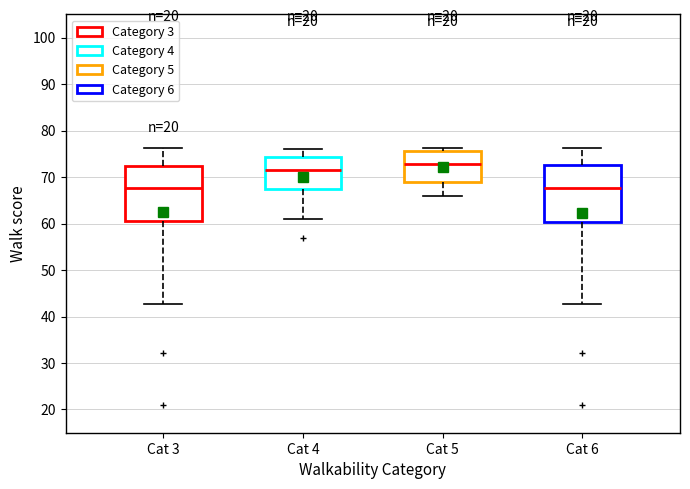

Reading left to right, transcribe this box plot: for each box, give where its median line is, the range the box spans, and where its two whiskers end, as read against the y-axis. The values are not printed on the chart, so give them approximately, as read against the axis.

Cat 3: median 68, box 61 to 72, whiskers 43 to 76
Cat 4: median 72, box 67 to 74, whiskers 61 to 76
Cat 5: median 73, box 69 to 76, whiskers 66 to 76 (just above the box's upper edge)
Cat 6: median 68, box 60 to 73, whiskers 43 to 76